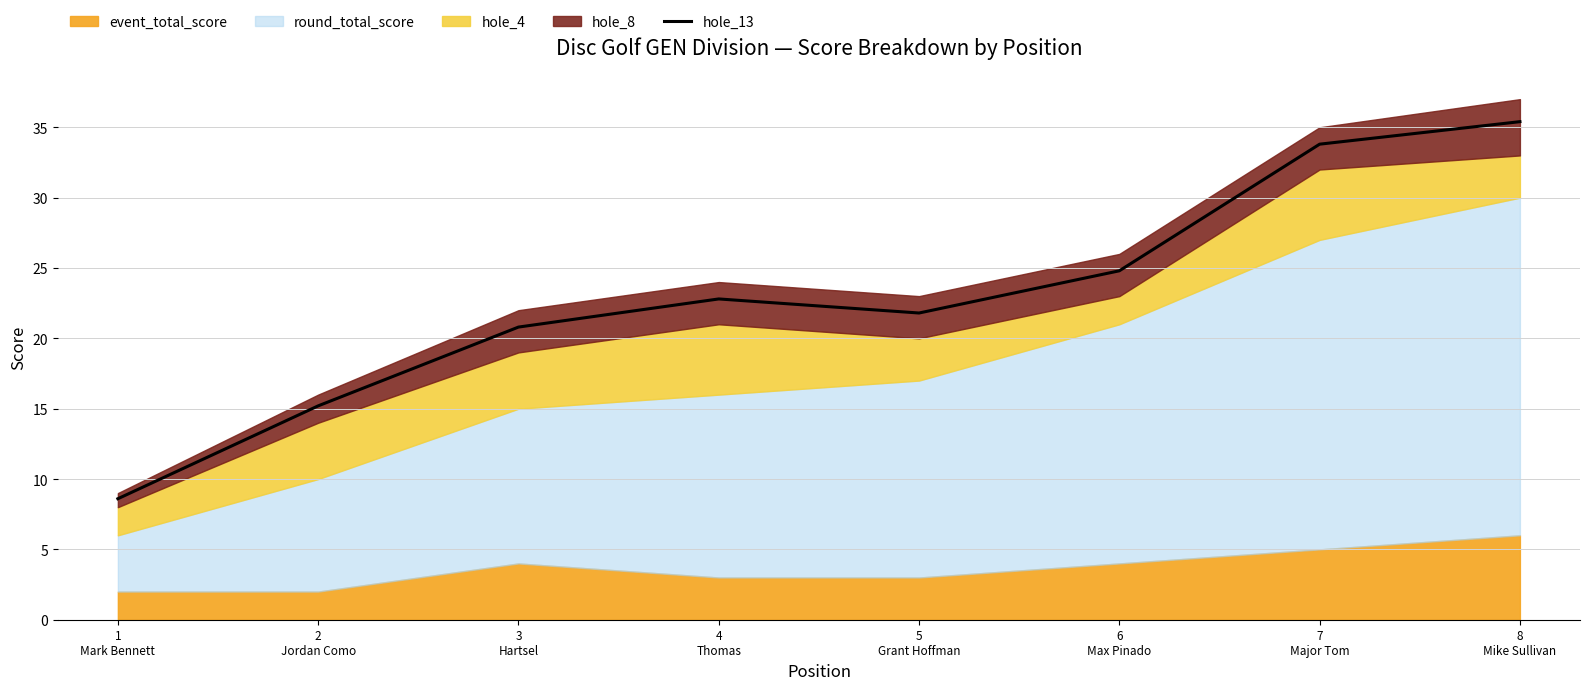

What position from the left is 1
Mark Bennett?

1